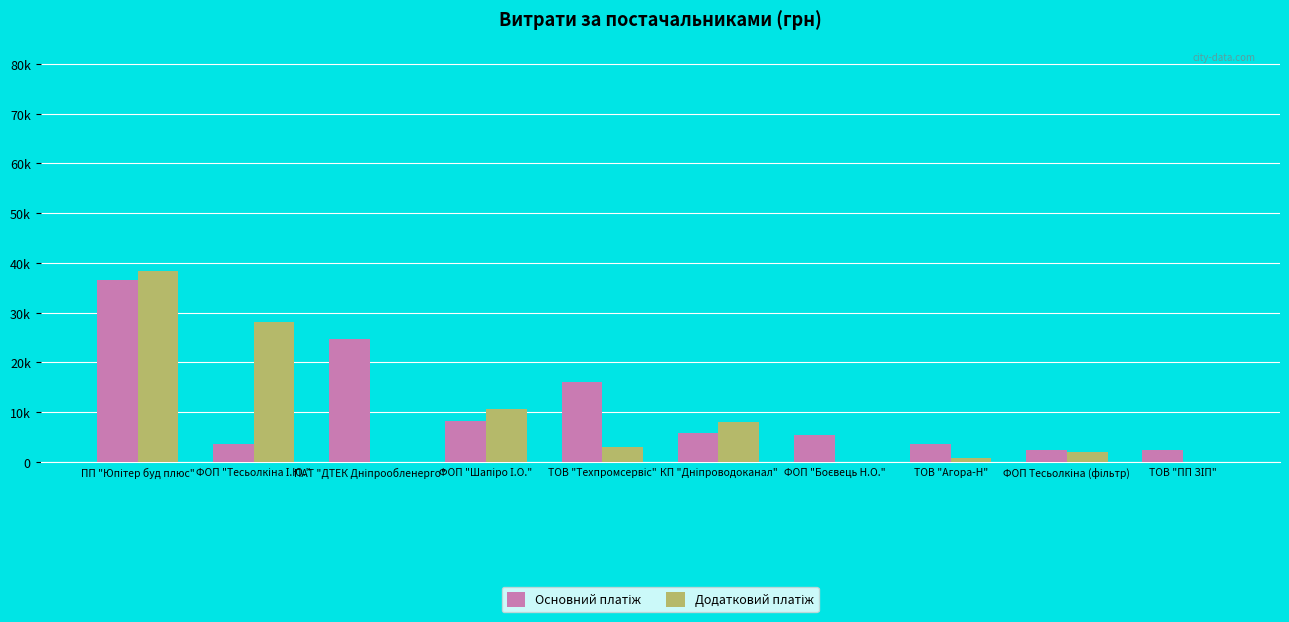

Which has a higher value, ФОП "Боєвець Н.О." or ТОВ "Агора-Н"?

ФОП "Боєвець Н.О."